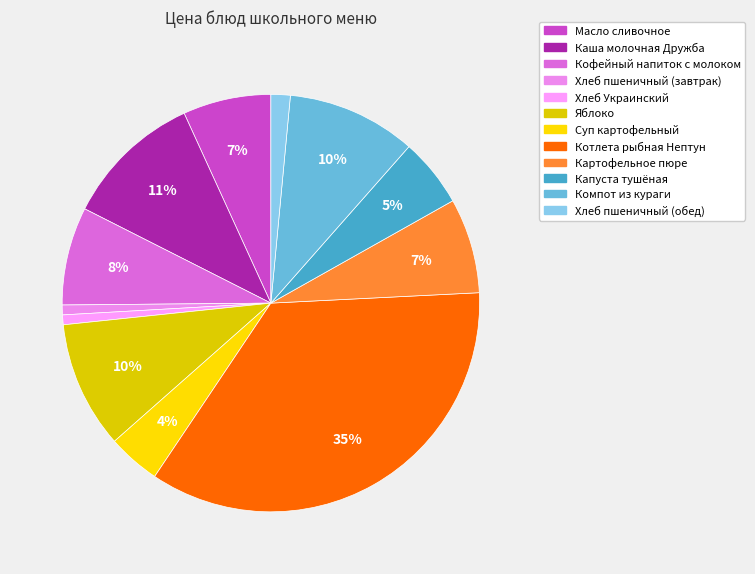

Which slice is the largest?

Котлета рыбная Нептун